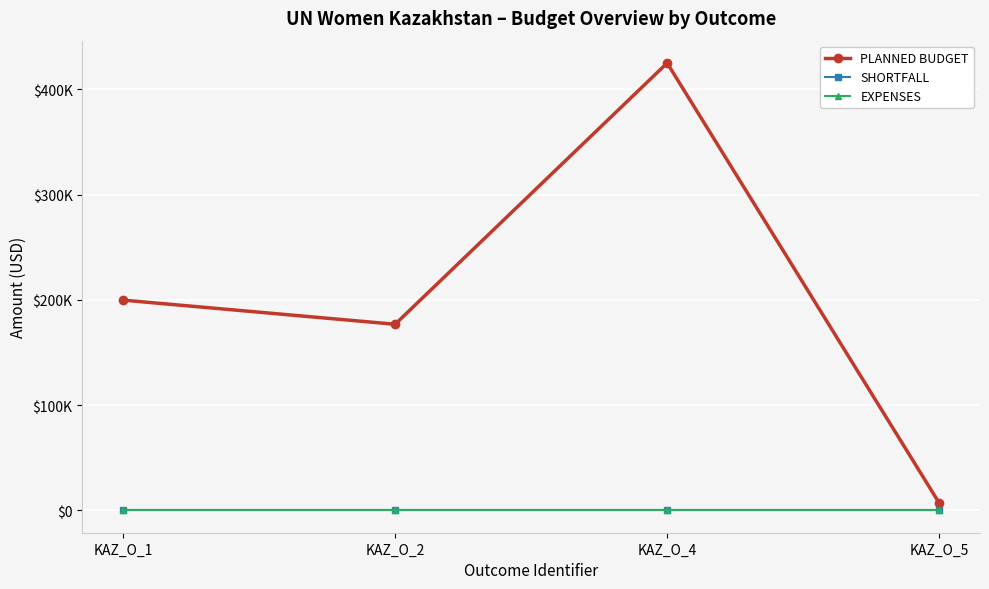

What is the sum of all PLANNED BUDGET values?

808550